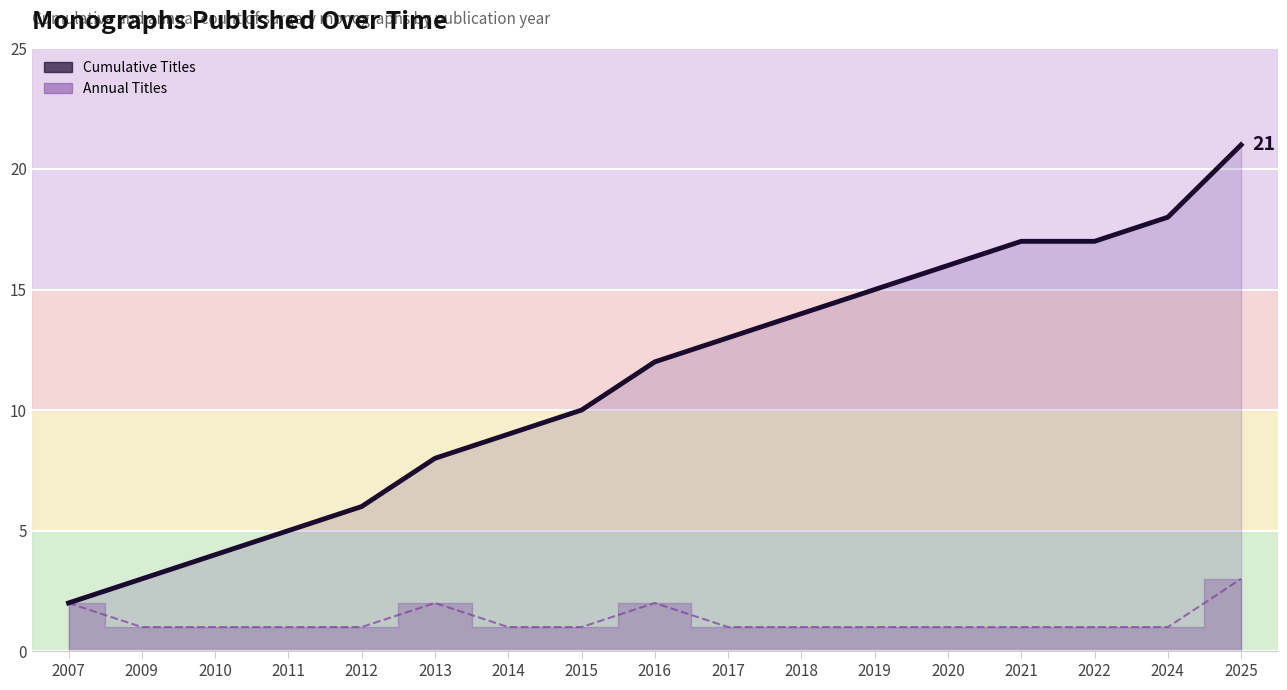

True or false: Annual Titles and Cumulative Titles intersect in this chart.

False